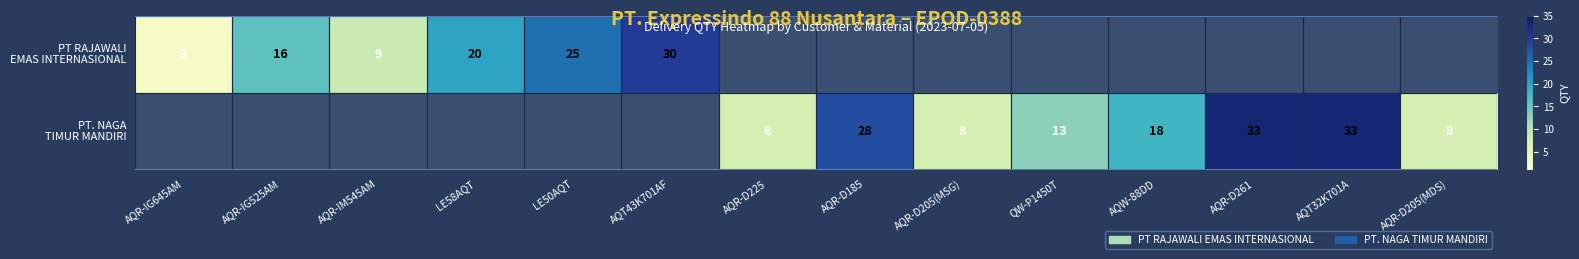

The PT. NAGA TIMUR MANDIRI series shows -14 at AQT43K701AF. True or false?

False